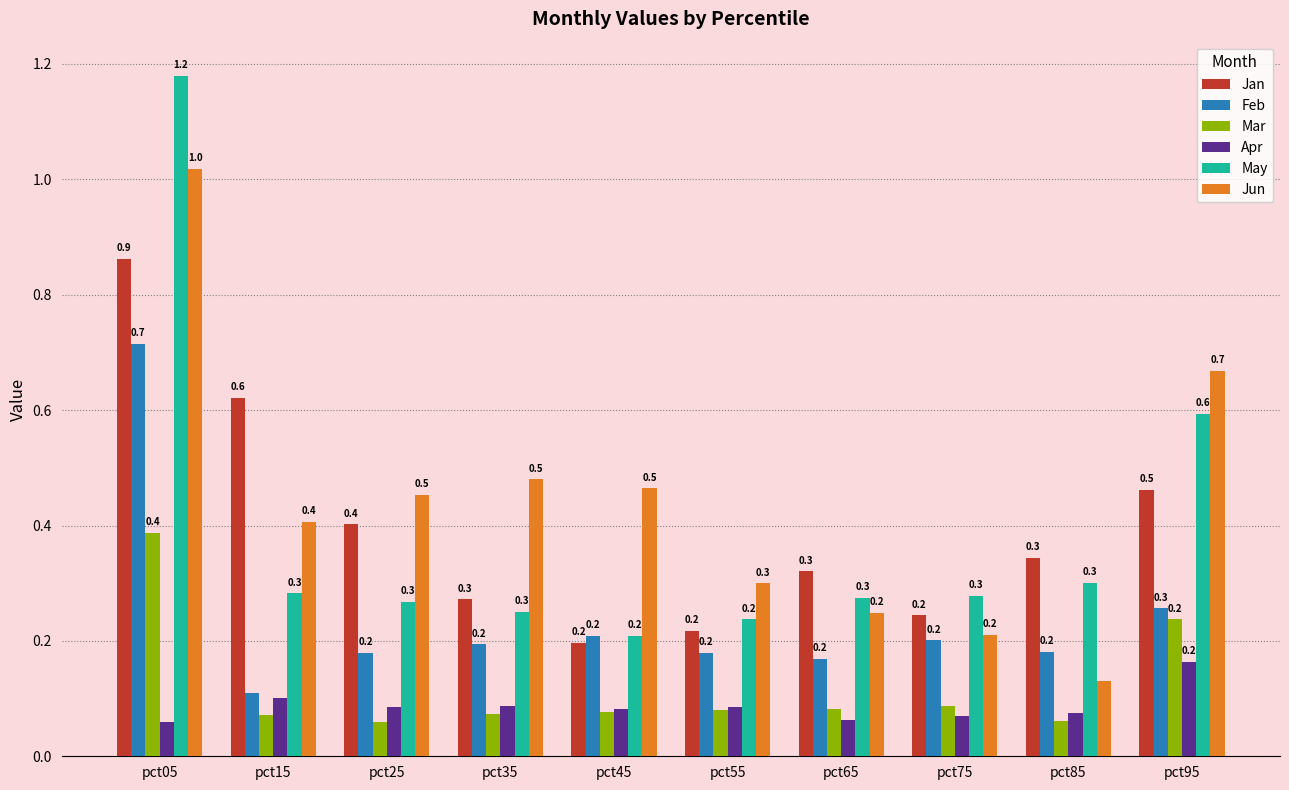

Is the value of Jun at pct95 greater than the value of Apr at pct85?

Yes